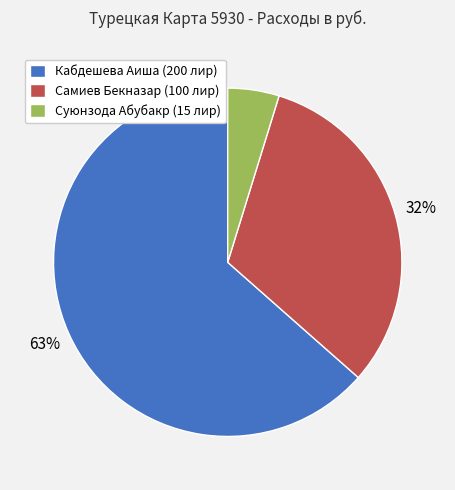

To the nearest percent, what percentage of the pie is Суюнзода Абубакр (15 лир)?

5%